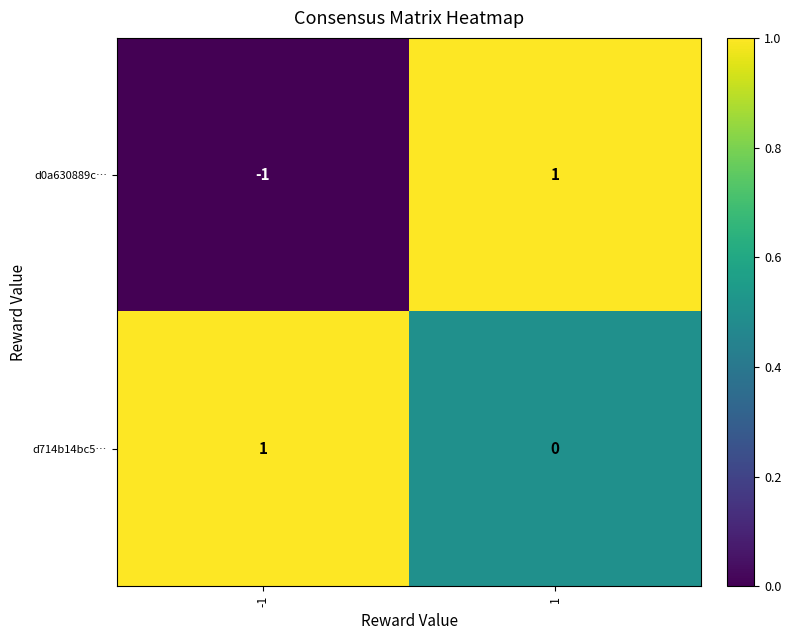

At how many categories does at least one series exceed 0?

2